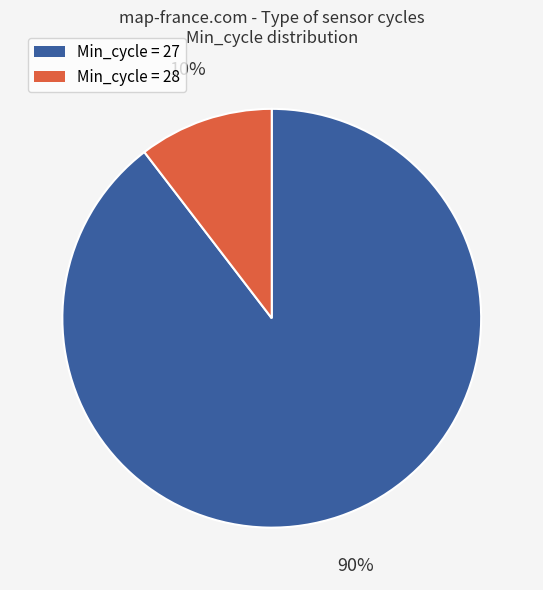

To the nearest percent, what is the average slice percentage?

50%